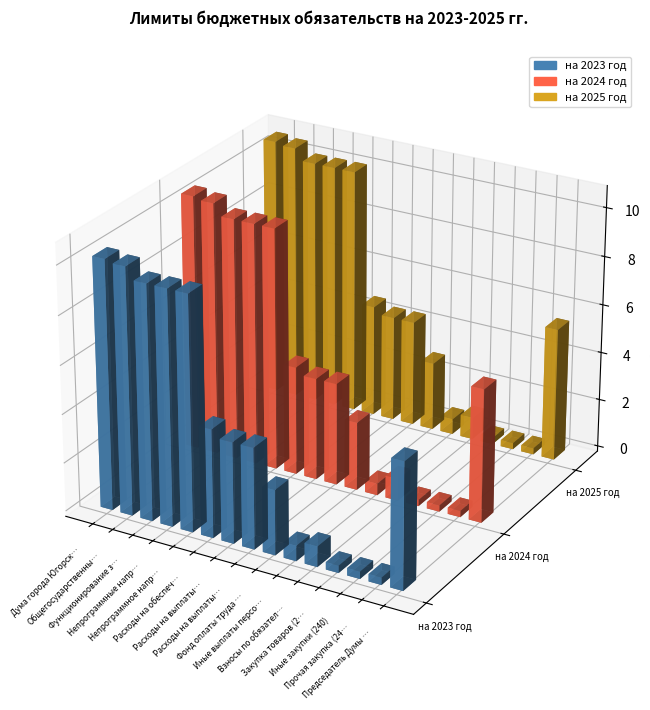

What are all the series names shown in the legend?

на 2023 год, на 2024 год, на 2025 год